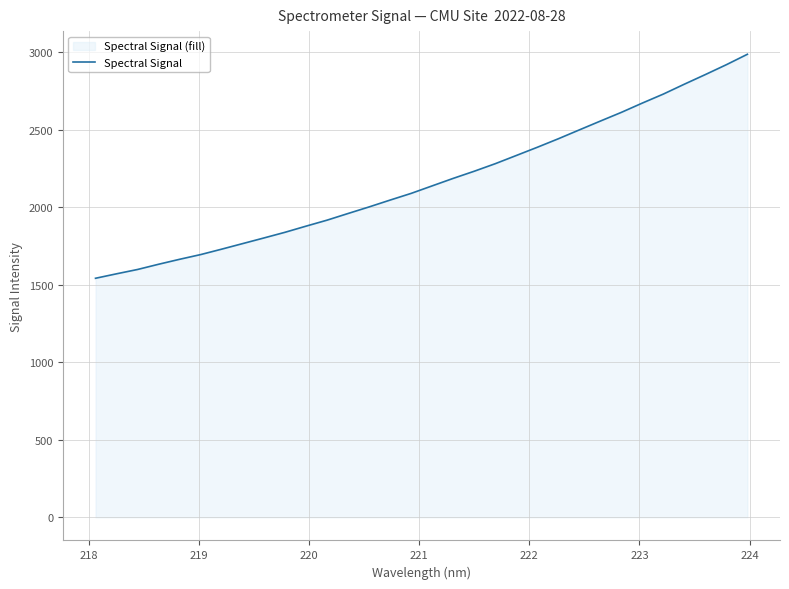

What is the minimum value shown in the chart?

1541.5